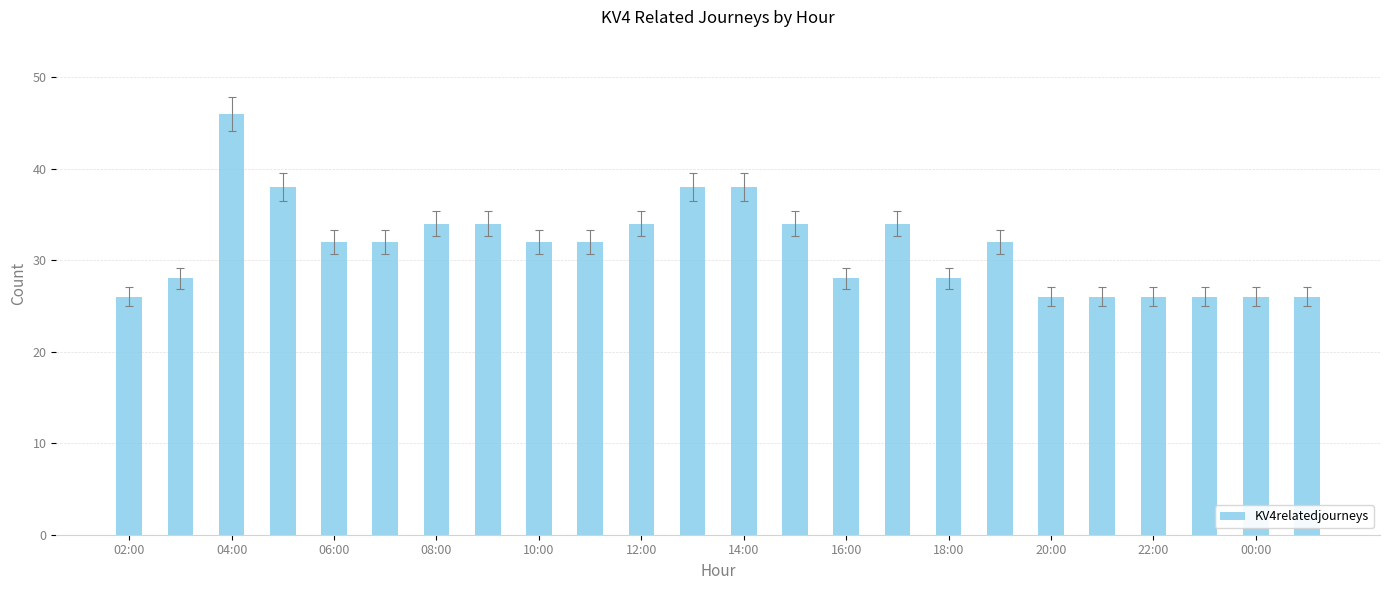

What is the sum of all values?

756